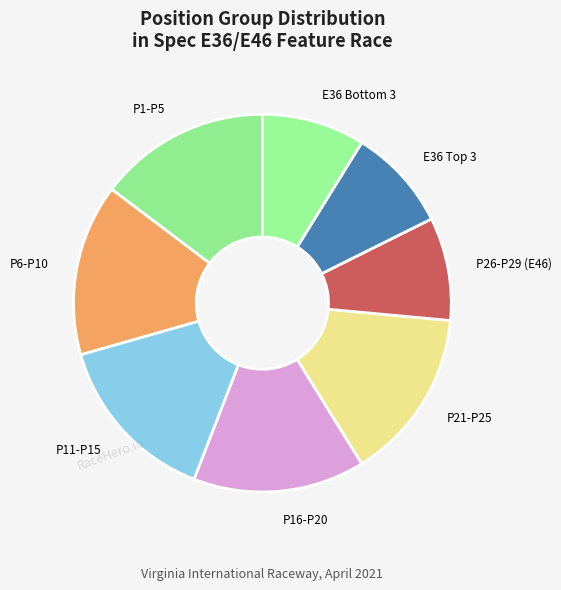

Does P1-P5 account for over 50% of the chart?

No